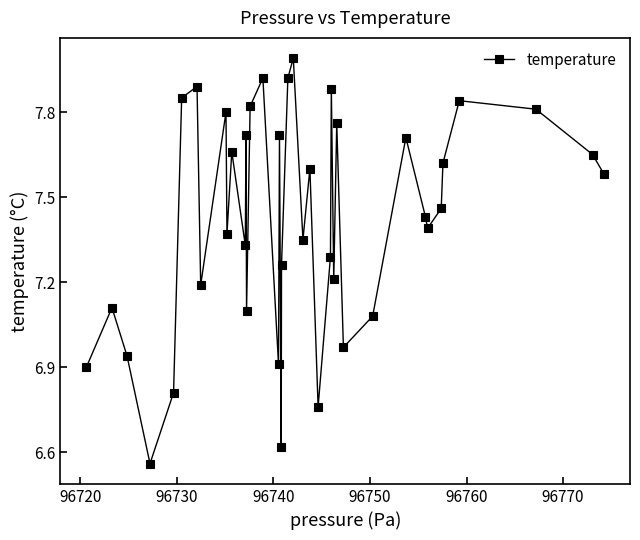

What is the difference between the second highest and second lowest values?

1.3